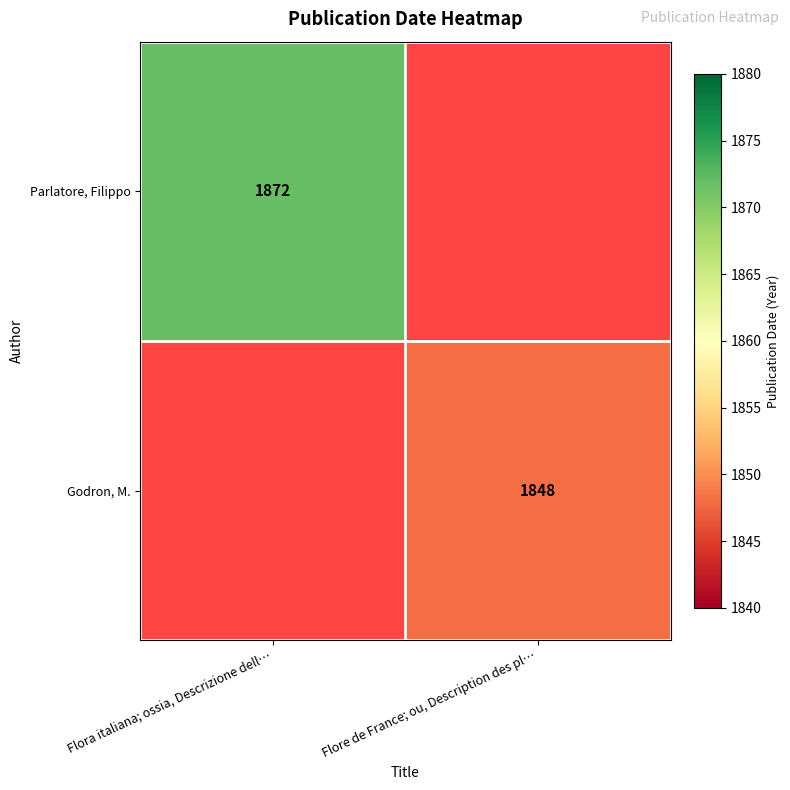

Is it true that Parlatore, Filippo equals 2594 at Flora italiana; ossia, Descrizione dell…?

False